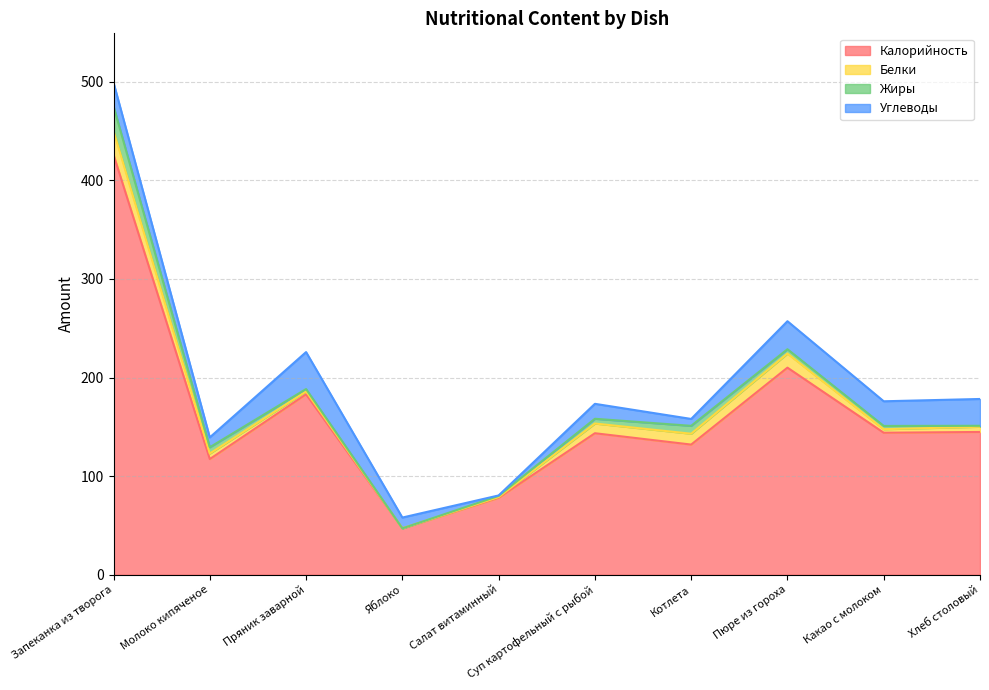

The Углеводы series shows 37.5 at Пряник заварной. True or false?

True